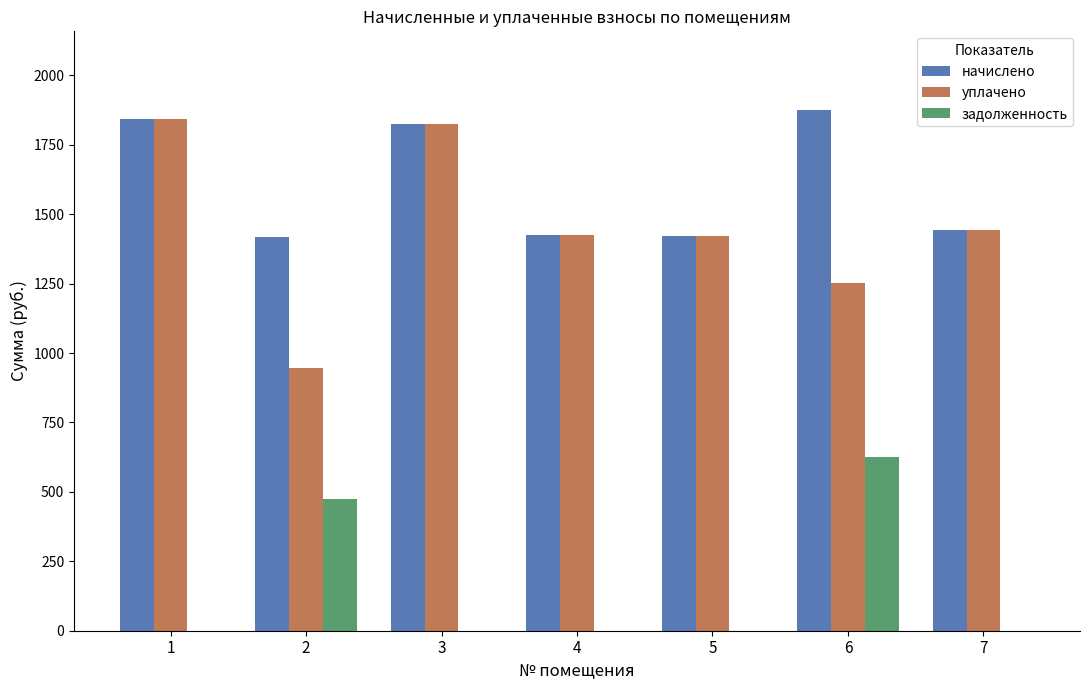

What is the sum of the уплачено values at 6 and 1?

3095.3